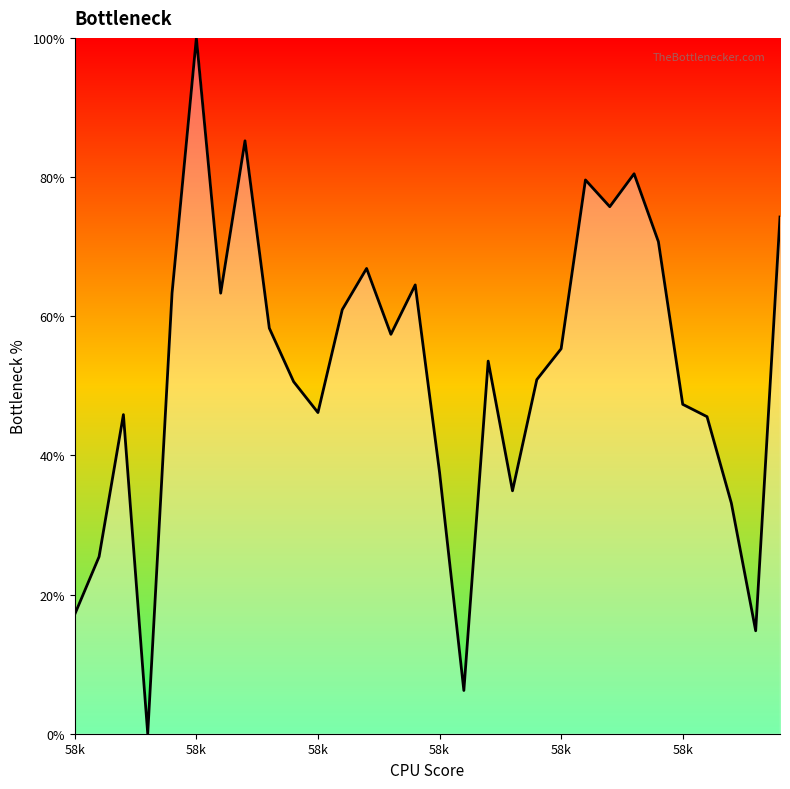

What is the difference between the maximum and minimum values?

100.0